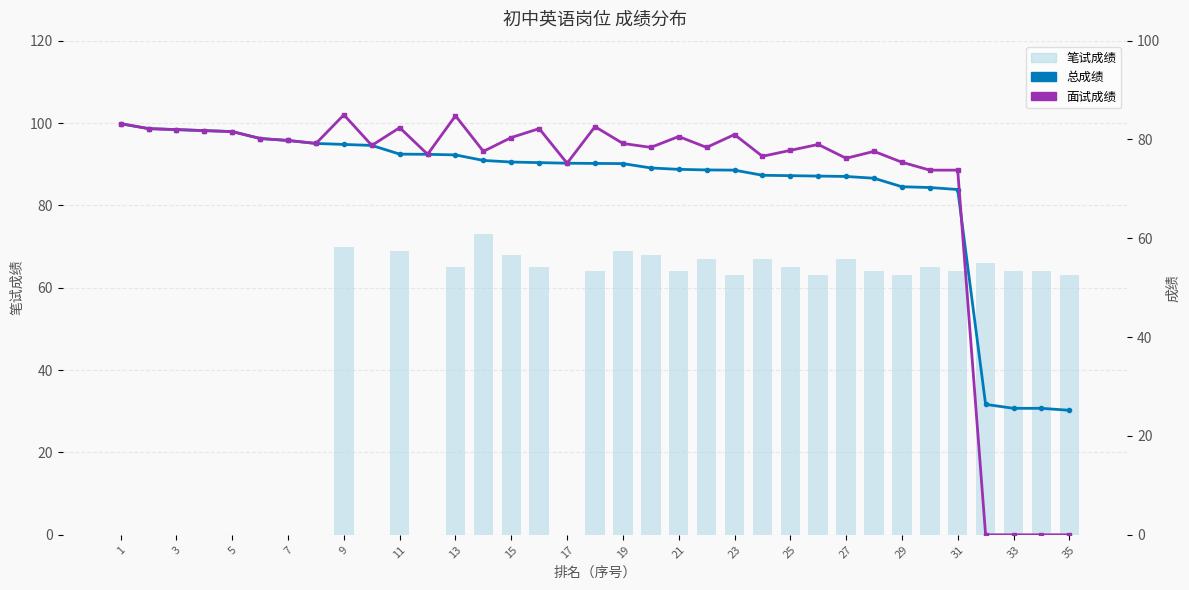

How many data points in 面试成绩 are less than 79?

17